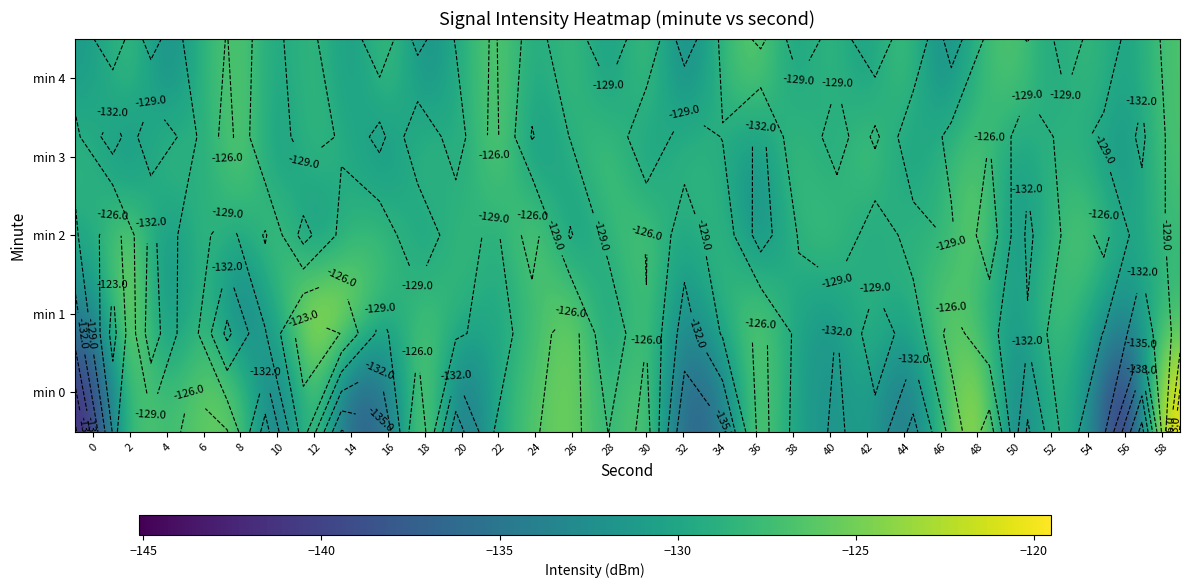

Rank the series at 8 from highest to lowest value.

min 3, min 0, min 4, min 2, min 1